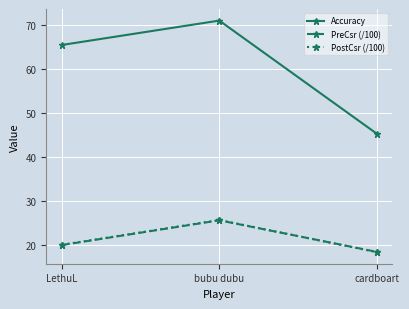

List the labels in order of PostCsr (/100) value, largest first.

bubu dubu, LethuL, cardboart